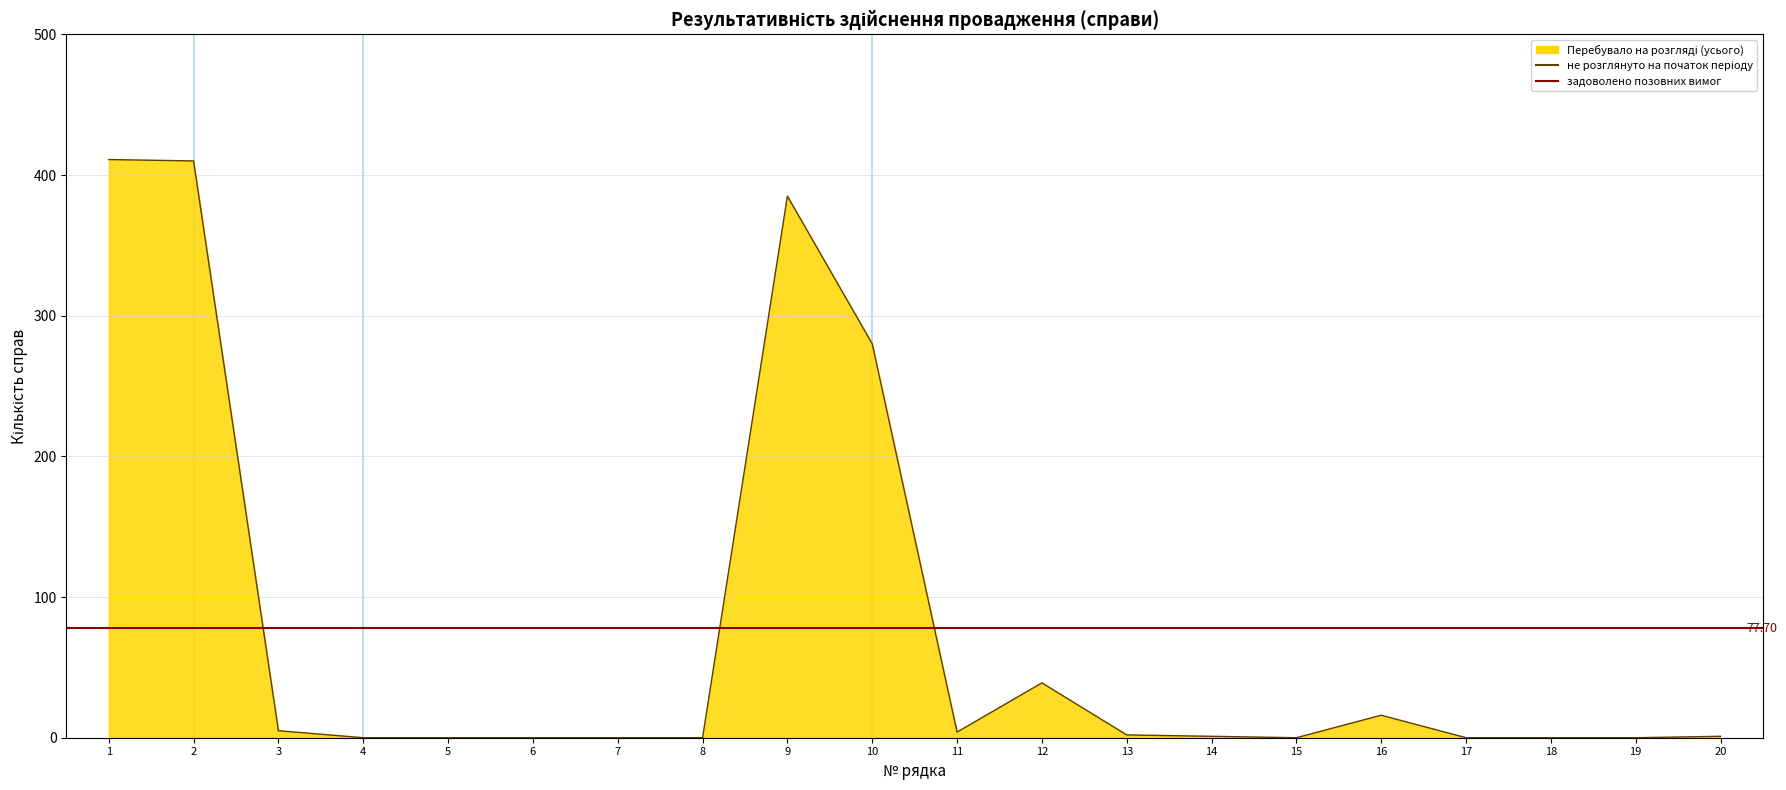

True or false: не розглянуто на початок періоду has more than 0 interior local peaks.

True